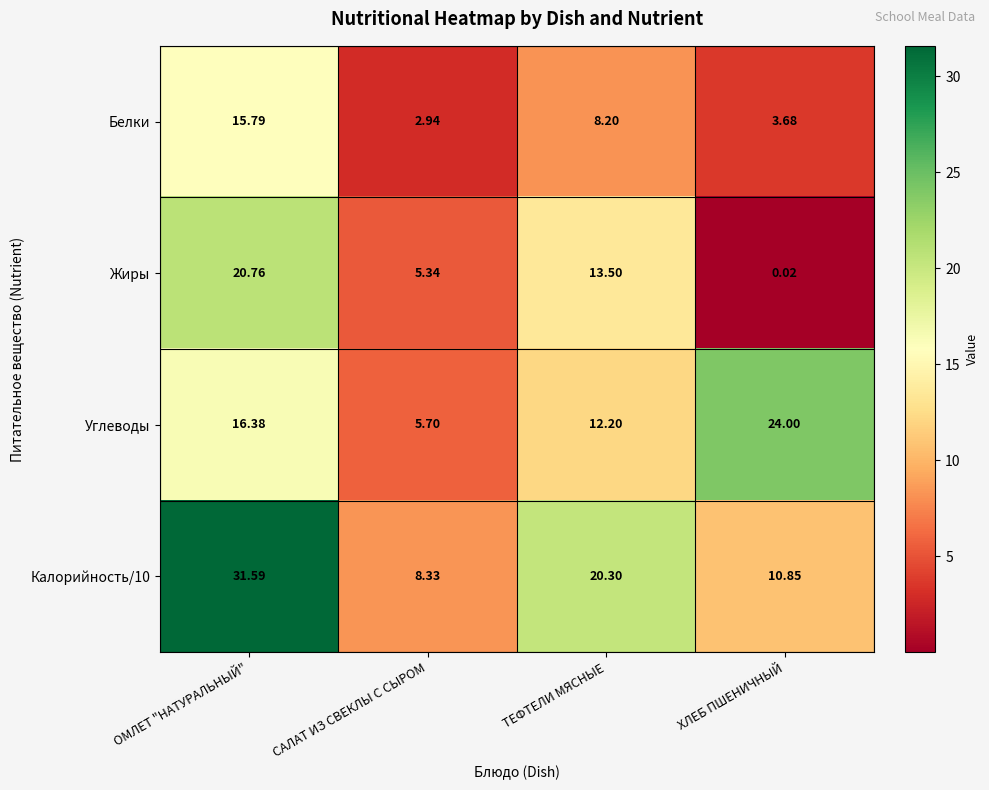

Is the value of Жиры at САЛАТ ИЗ СВЕКЛЫ С СЫРОМ greater than the value of Углеводы at САЛАТ ИЗ СВЕКЛЫ С СЫРОМ?

No